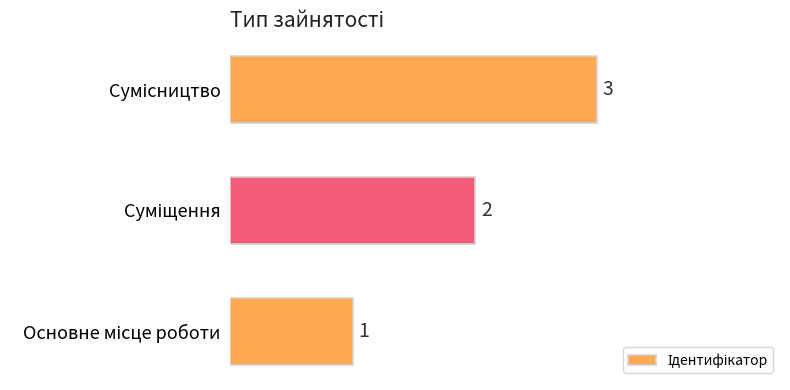

Does the chart contain any negative values?

No